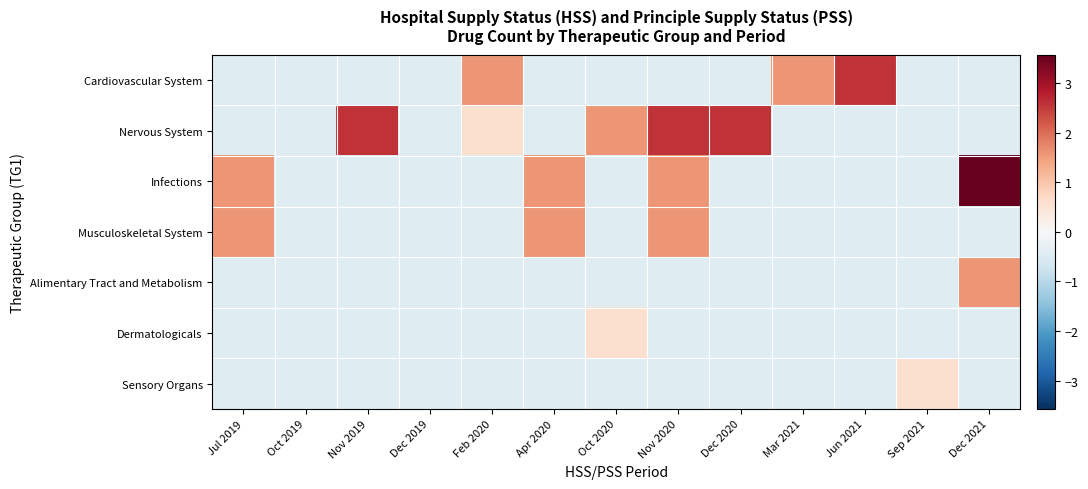

At how many categories does at least one series exceed 0?

11